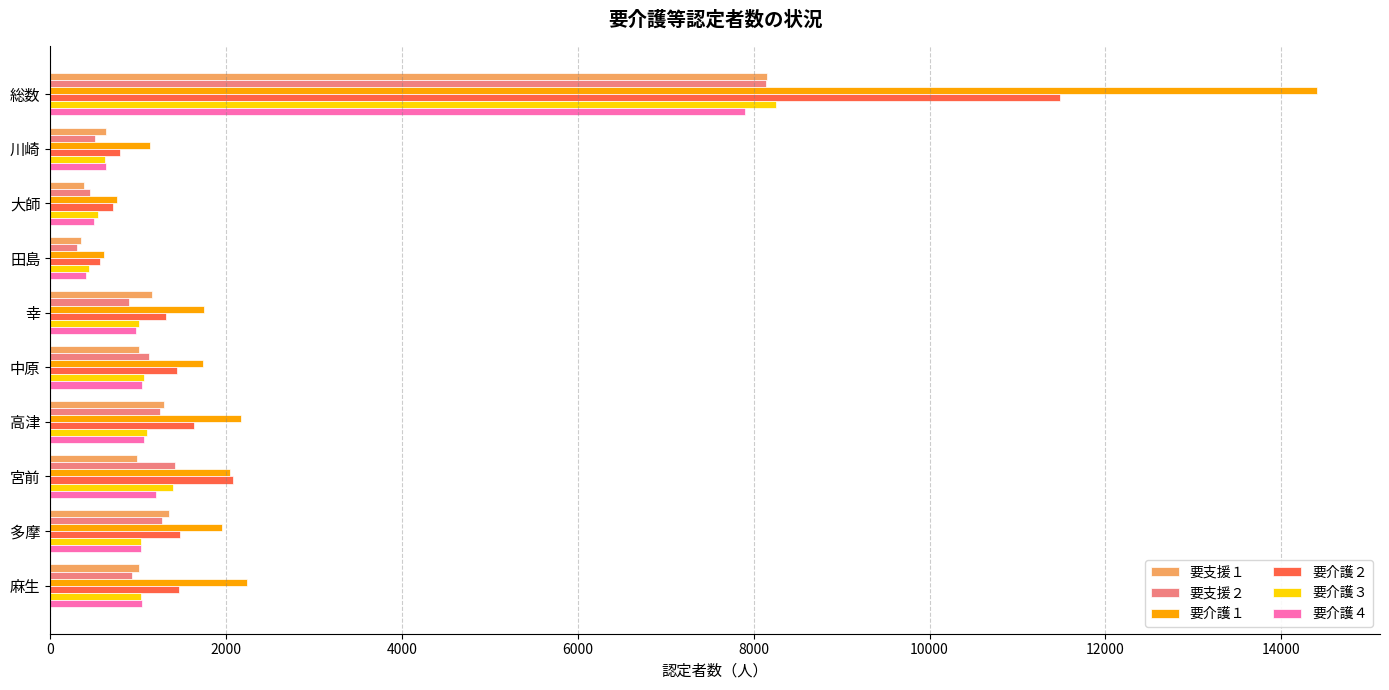

How many data points in 要介護１ are less than 1953?

5